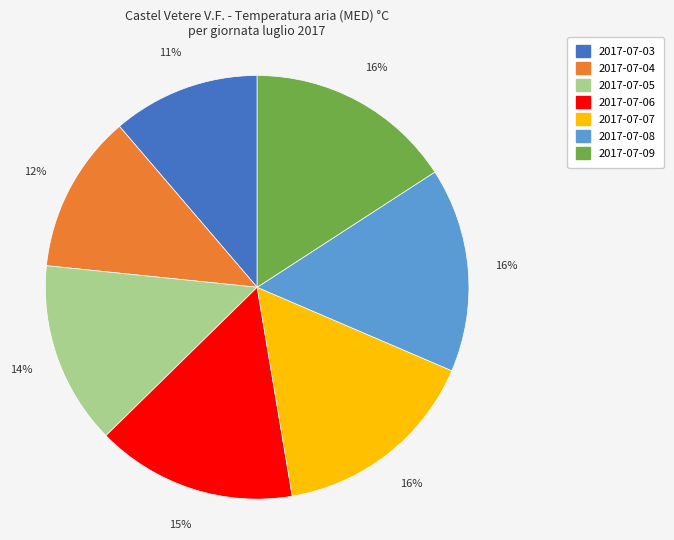

To the nearest percent, what is the difference between the largest and smallest slice percentages?

5%